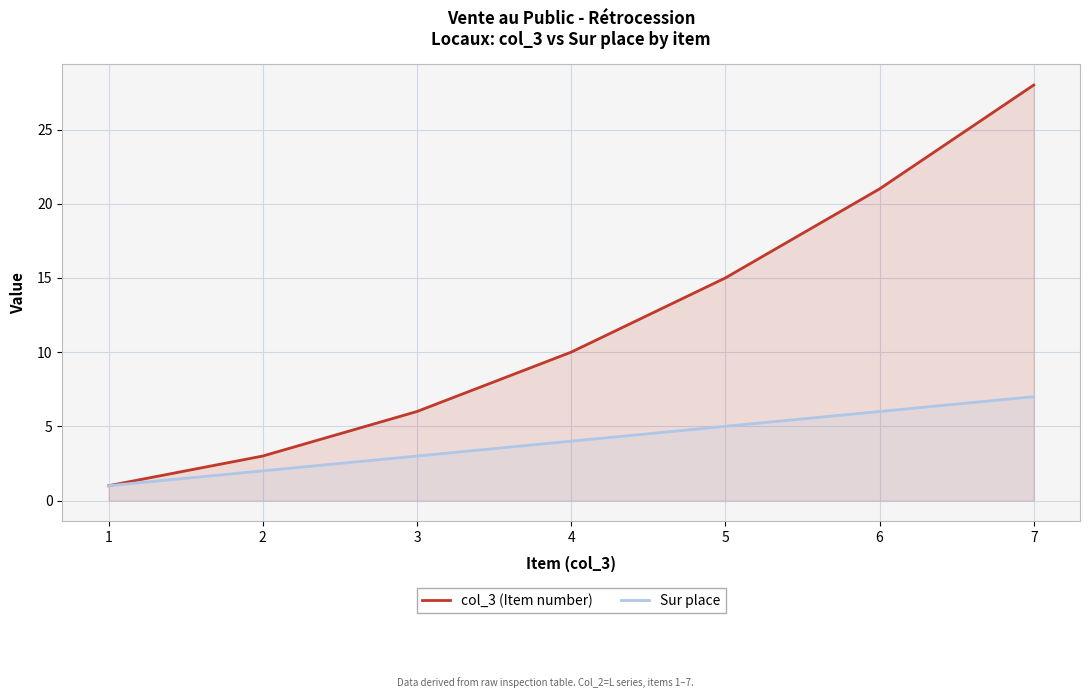

Is it true that Sur place equals 3 at 3?

True